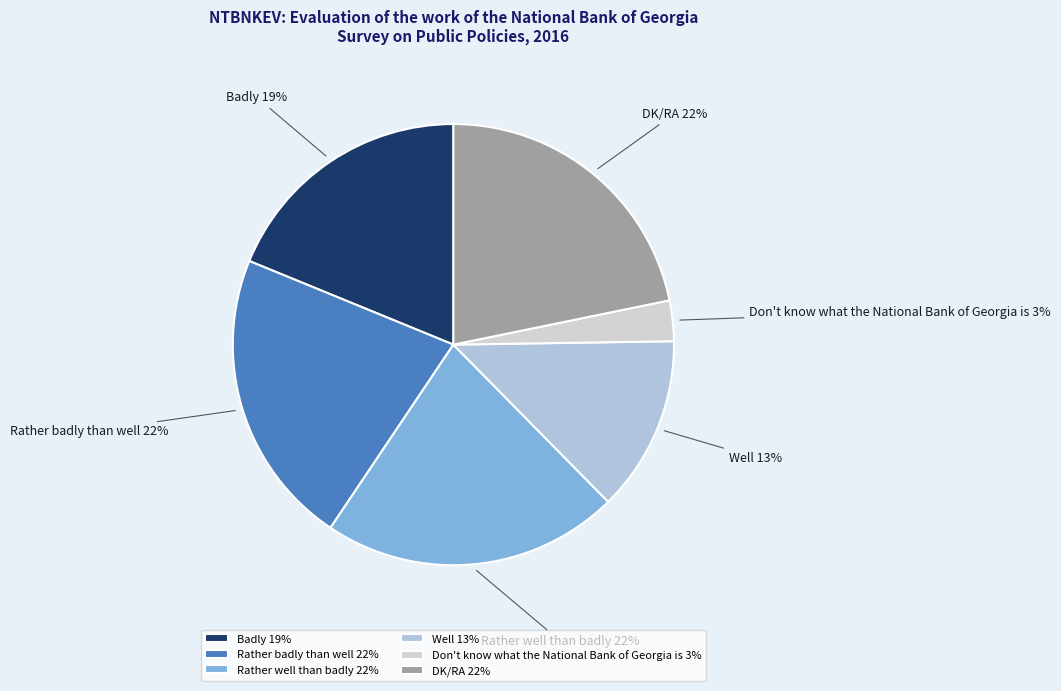

To the nearest percent, what is the difference between the DK/RA and Don't know what the National Bank of Georgia is slice percentages?

19%